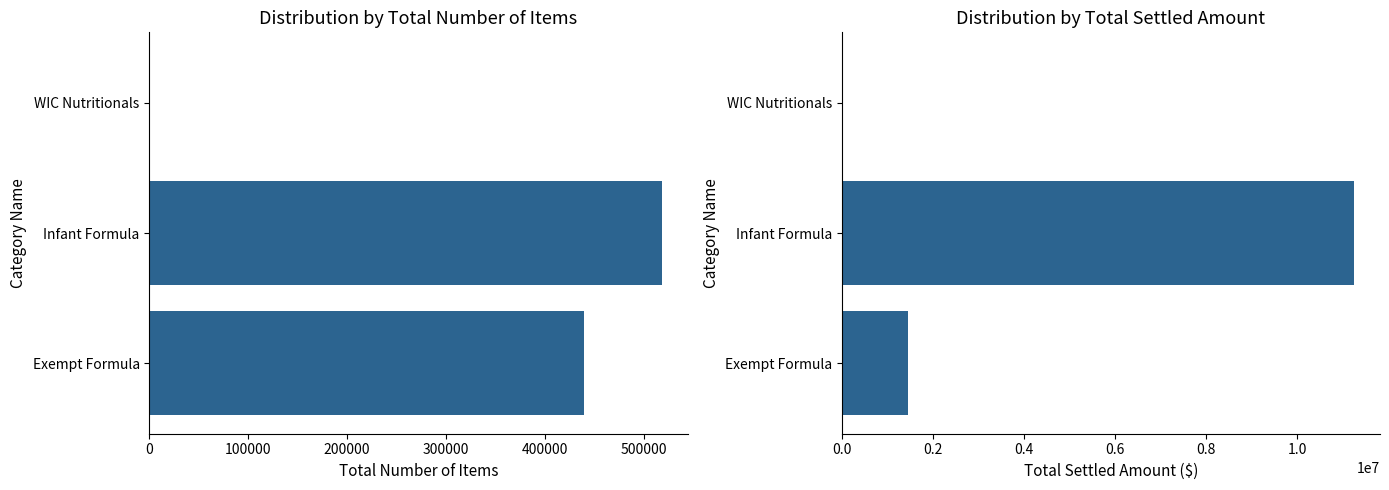

How many groups of bars are there?

3